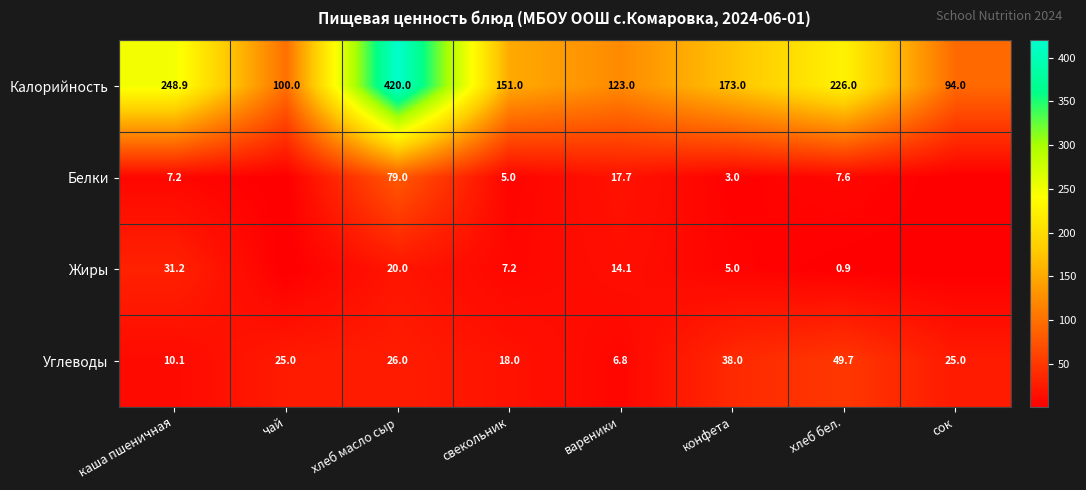

How many series are shown in this chart?

4